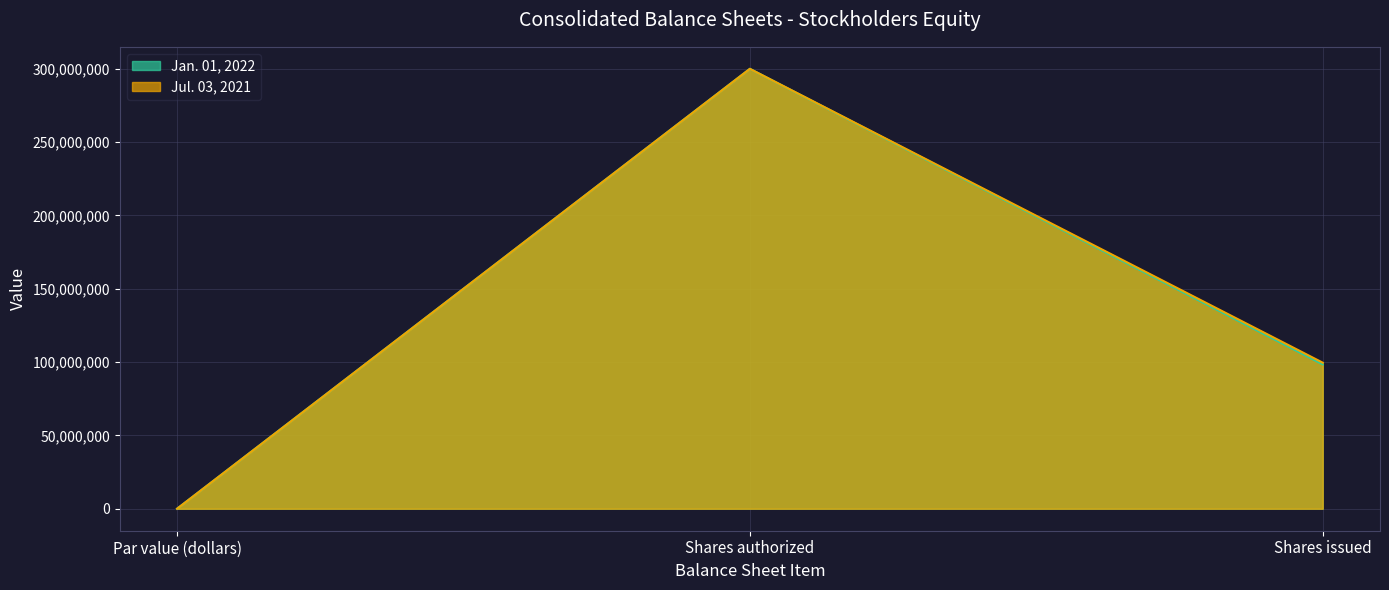

How many data points in Jan. 01, 2022 are less than 98430306?

1